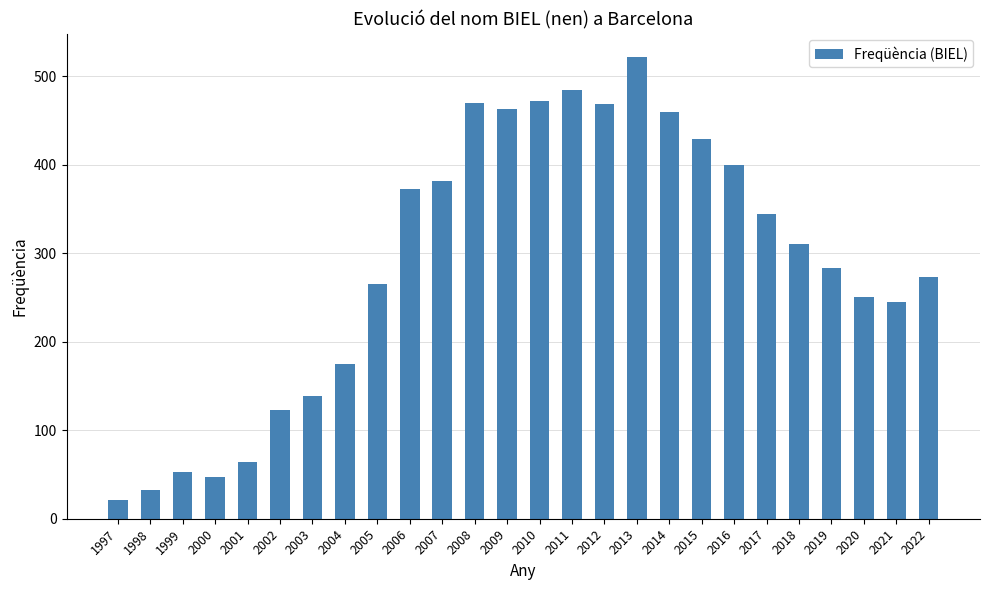

The value at 2010 is 472. True or false?

True